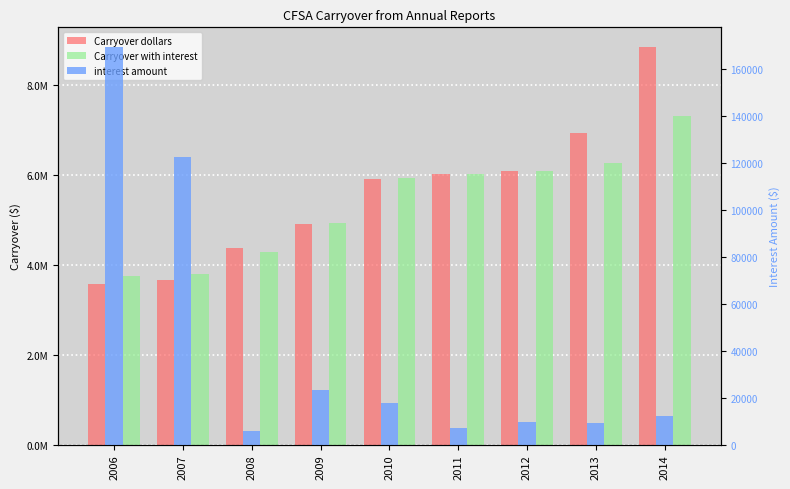

How many values in the Carryover with interest series are below 5927510?

4